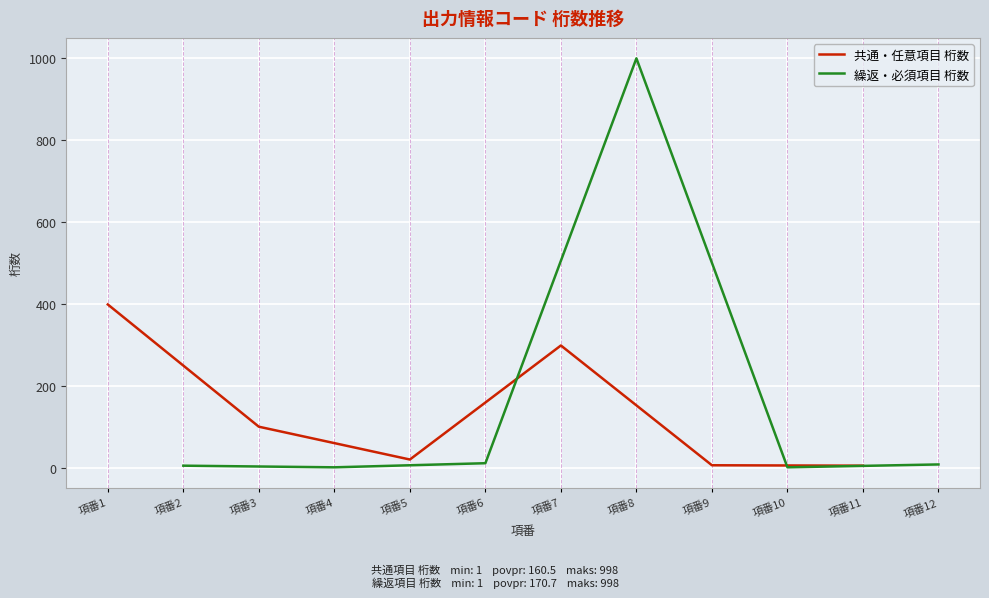

Is it true that 共通・任意項目 桁数 equals 6 at 項番9?

True